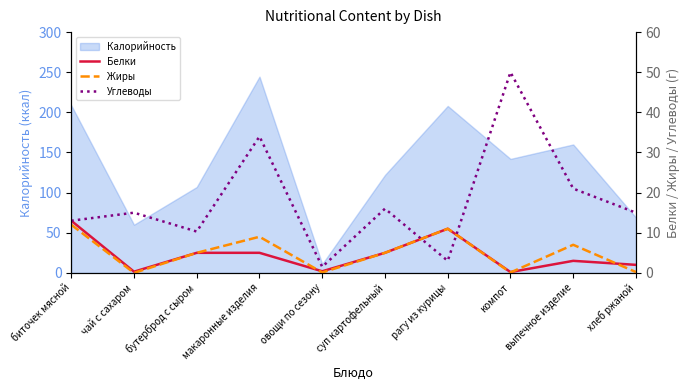

At which label does Углеводы first exceed 15?

макаронные изделия